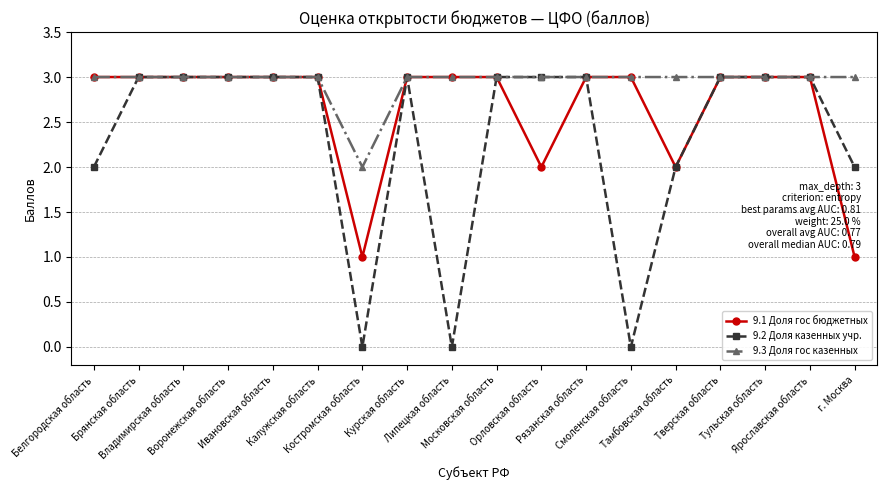

What is the value of the 9.1 Доля гос бюджетных point at the 3rd from the left?

3